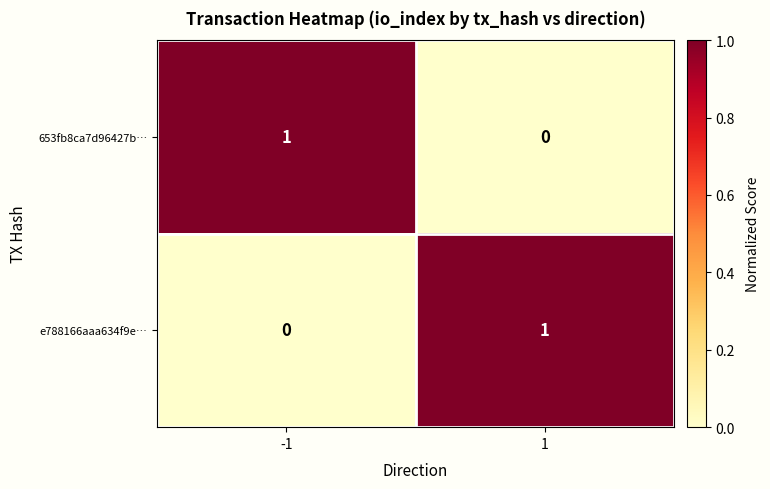

Rank the series at 1 from highest to lowest value.

e788166aaa634f9e…, 653fb8ca7d96427b…